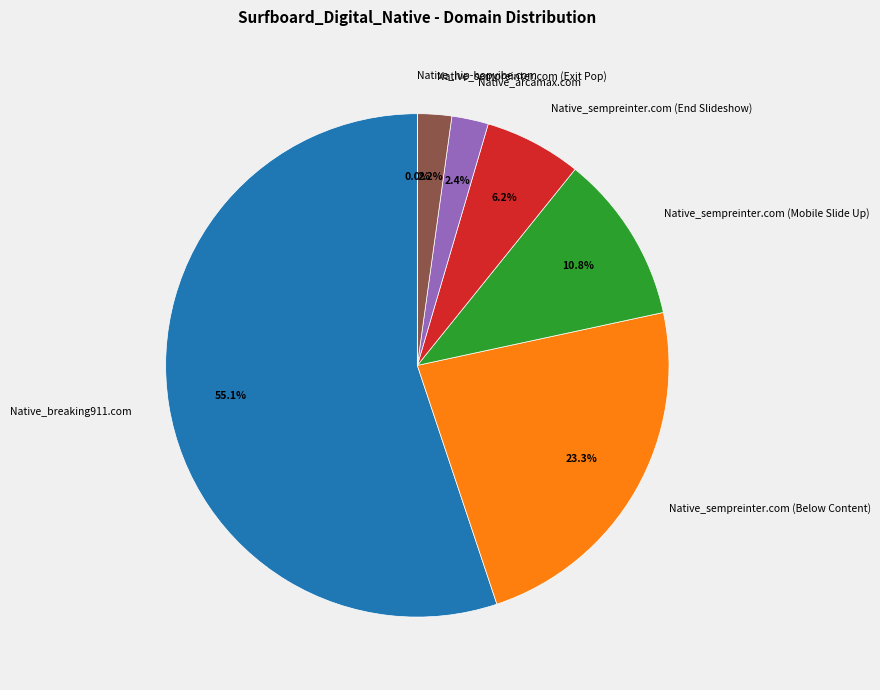

Which slice represents more than half of the pie?

Native_breaking911.com